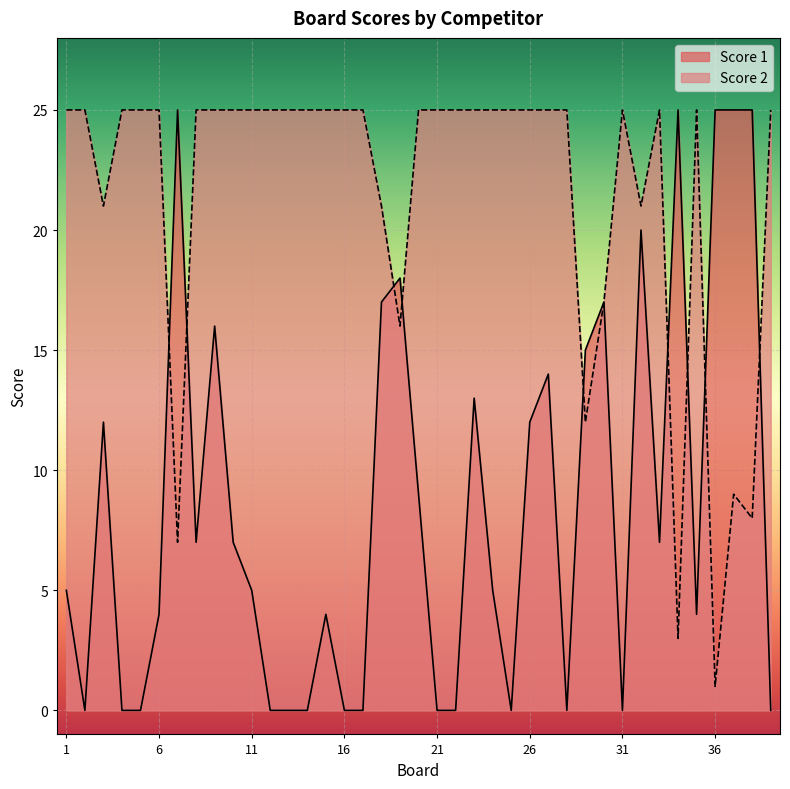

Rank the series by their average value, from lowest to highest.

Score 1, Score 2